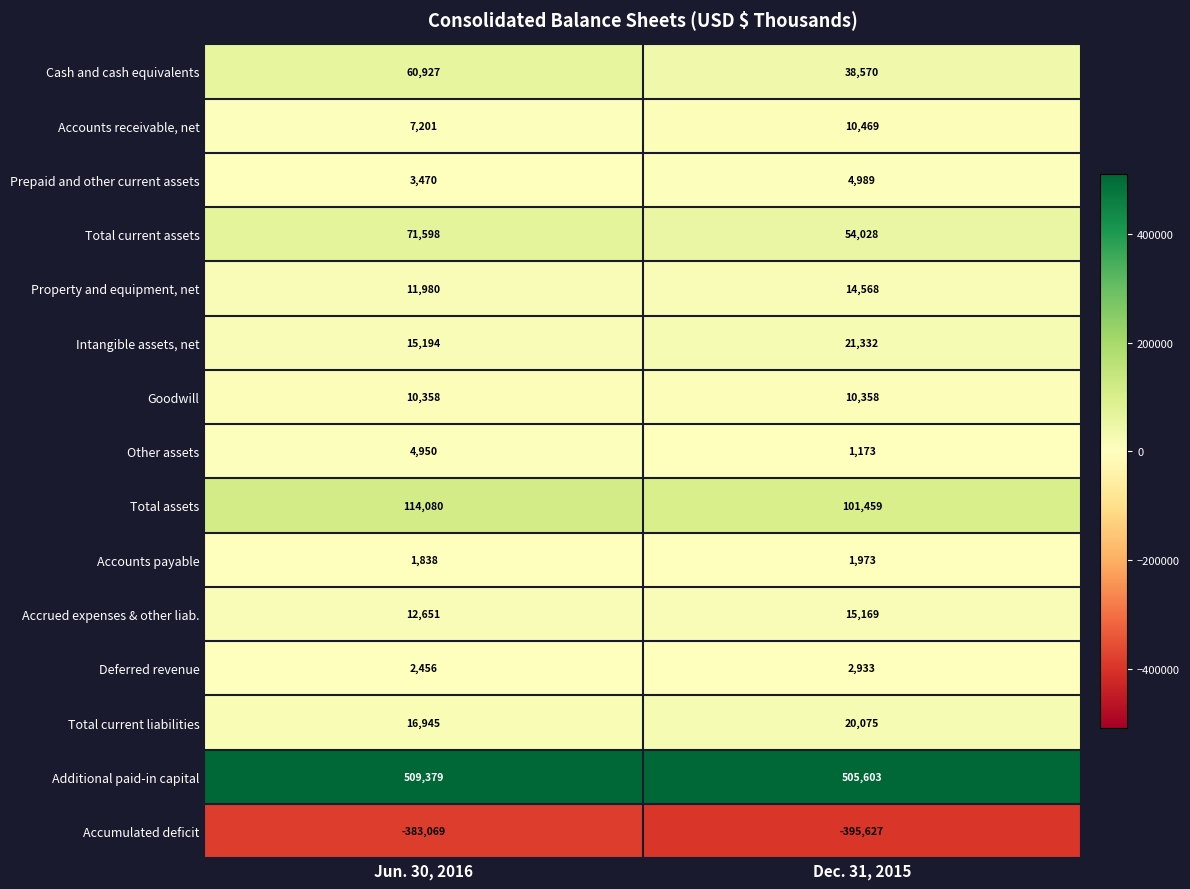

Which series has the largest total across all categories?

Additional paid-in capital